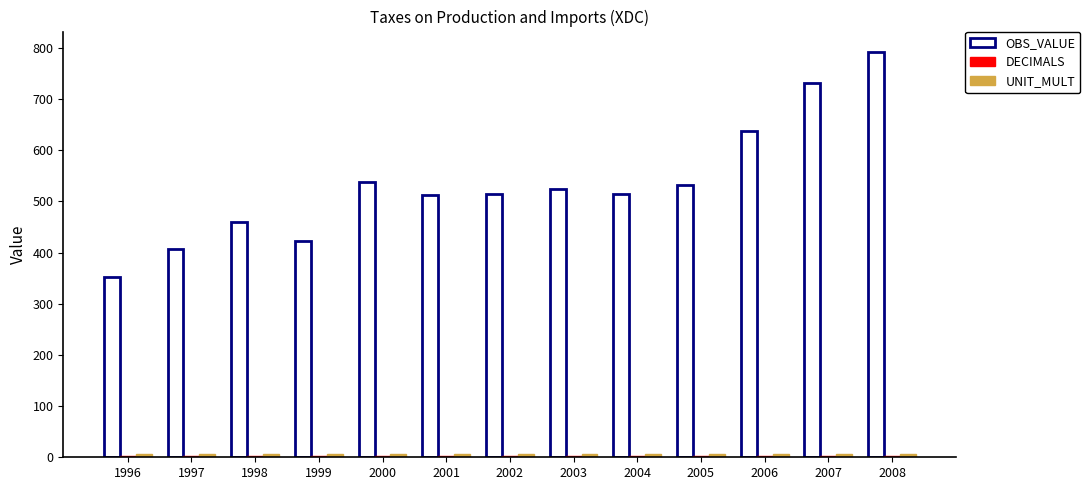

Which series has the widest spread of values?

OBS_VALUE